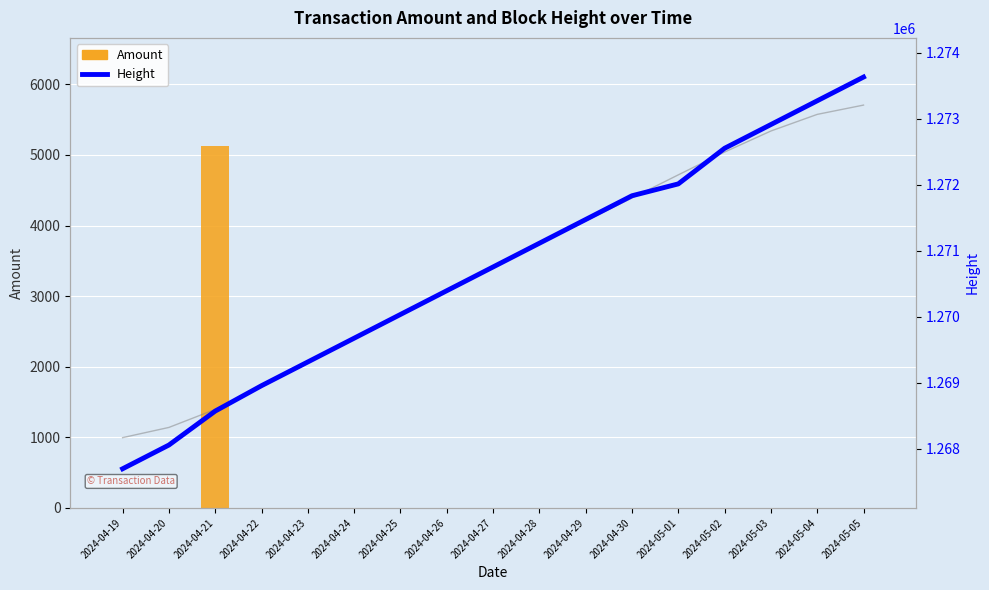

What are all the series names shown in the legend?

Amount, Height